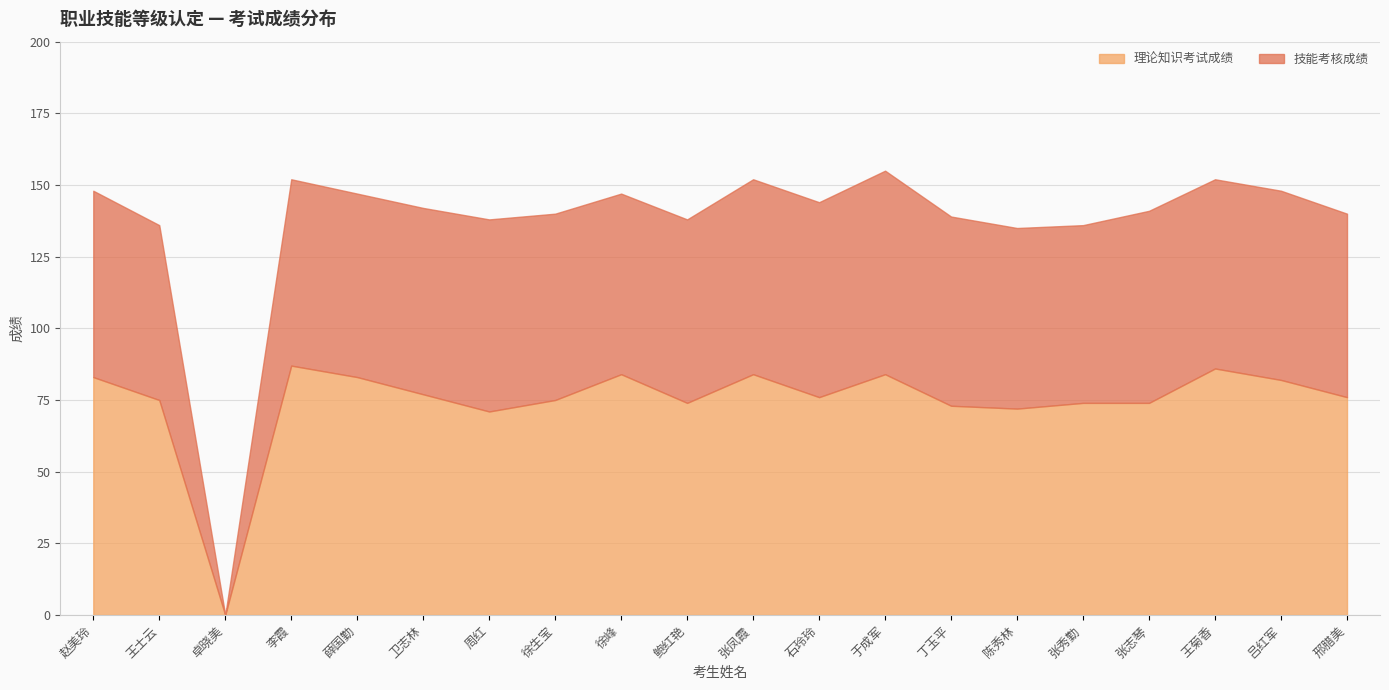

True or false: 技能考核成绩 and 理论知识考试成绩 intersect in this chart.

False